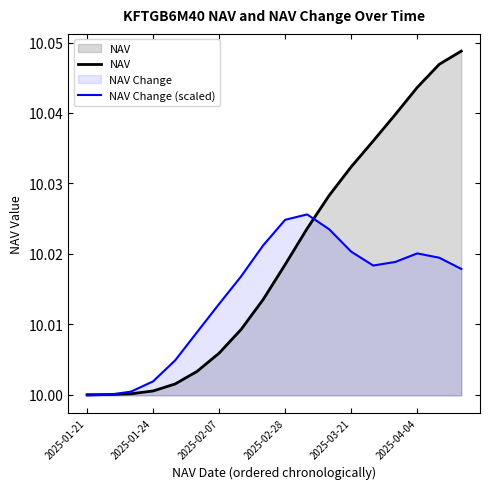

Is it true that NAV Change (scaled) equals 14.7 at 16?

False